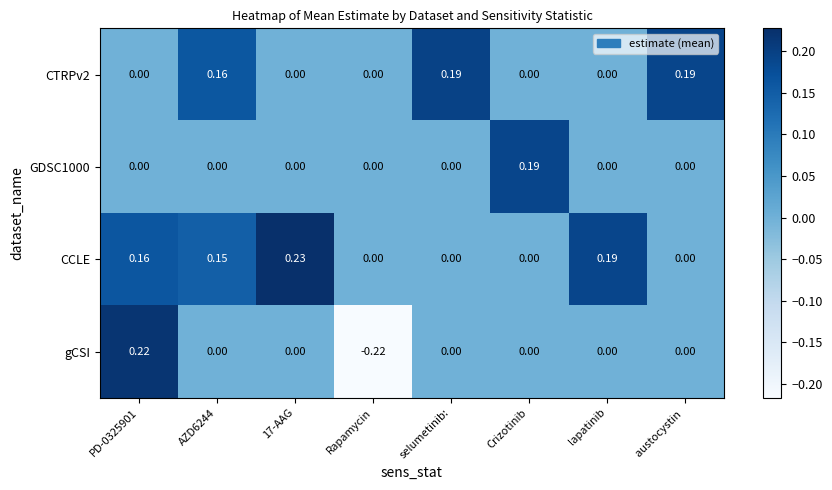

Which series has the widest spread of values?

gCSI